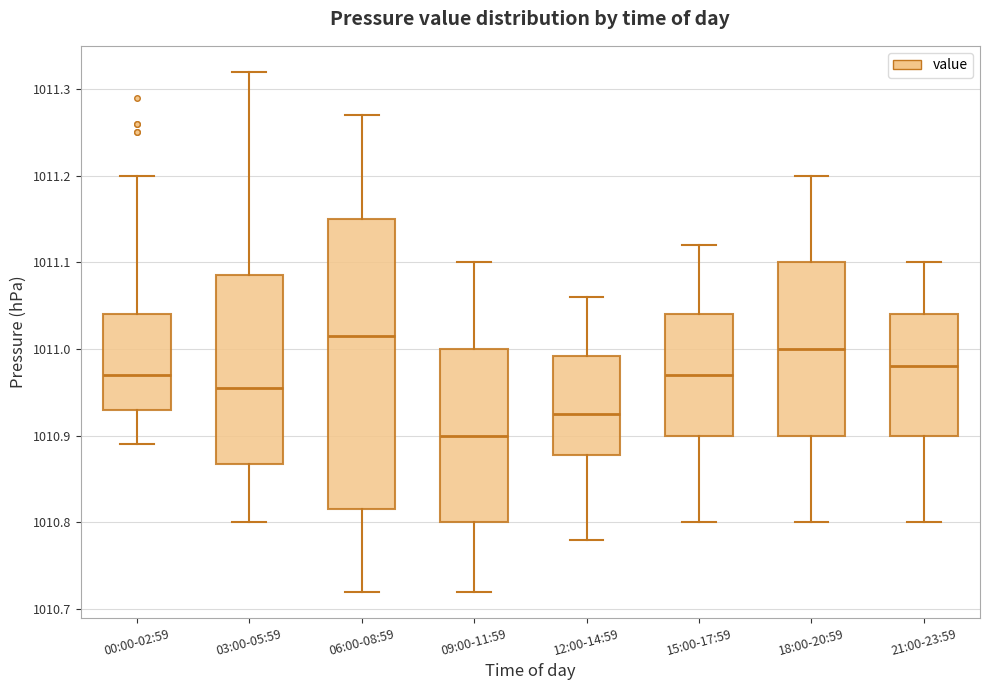

Reading left to right, read every box against the y-axis: the position of its median line, the range the box covers, and the ends of its whiskers. The values are not printed on the chart, so give them approximately, as read against the axis.

00:00-02:59: median 1010.97, box 1010.93 to 1011.04, whiskers 1010.89 to 1011.20
03:00-05:59: median 1010.96, box 1010.87 to 1011.09, whiskers 1010.80 to 1011.32
06:00-08:59: median 1011.02, box 1010.82 to 1011.15, whiskers 1010.72 to 1011.27
09:00-11:59: median 1010.90, box 1010.80 to 1011.00, whiskers 1010.72 to 1011.10
12:00-14:59: median 1010.93, box 1010.88 to 1010.99, whiskers 1010.78 to 1011.06
15:00-17:59: median 1010.97, box 1010.90 to 1011.04, whiskers 1010.80 to 1011.12
18:00-20:59: median 1011.00, box 1010.90 to 1011.10, whiskers 1010.80 to 1011.20
21:00-23:59: median 1010.98, box 1010.90 to 1011.04, whiskers 1010.80 to 1011.10